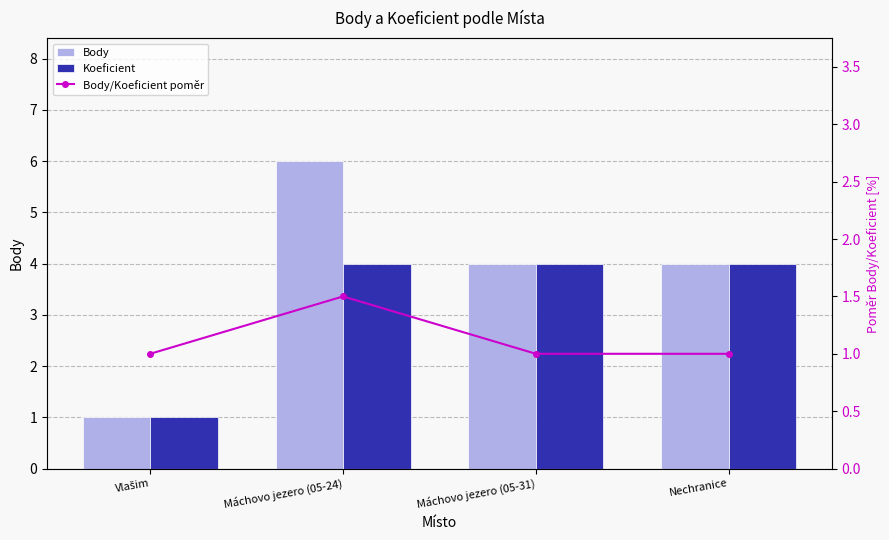

Reading left to right, what are all the values shown in this chart?

Body: Vlašim=1.0	Máchovo jezero (05-24)=6.0	Máchovo jezero (05-31)=4.0	Nechranice=4.0
Koeficient: Vlašim=1.0	Máchovo jezero (05-24)=4.0	Máchovo jezero (05-31)=4.0	Nechranice=4.0
Body/Koeficient poměr: Vlašim=1.0	Máchovo jezero (05-24)=1.5	Máchovo jezero (05-31)=1.0	Nechranice=1.0